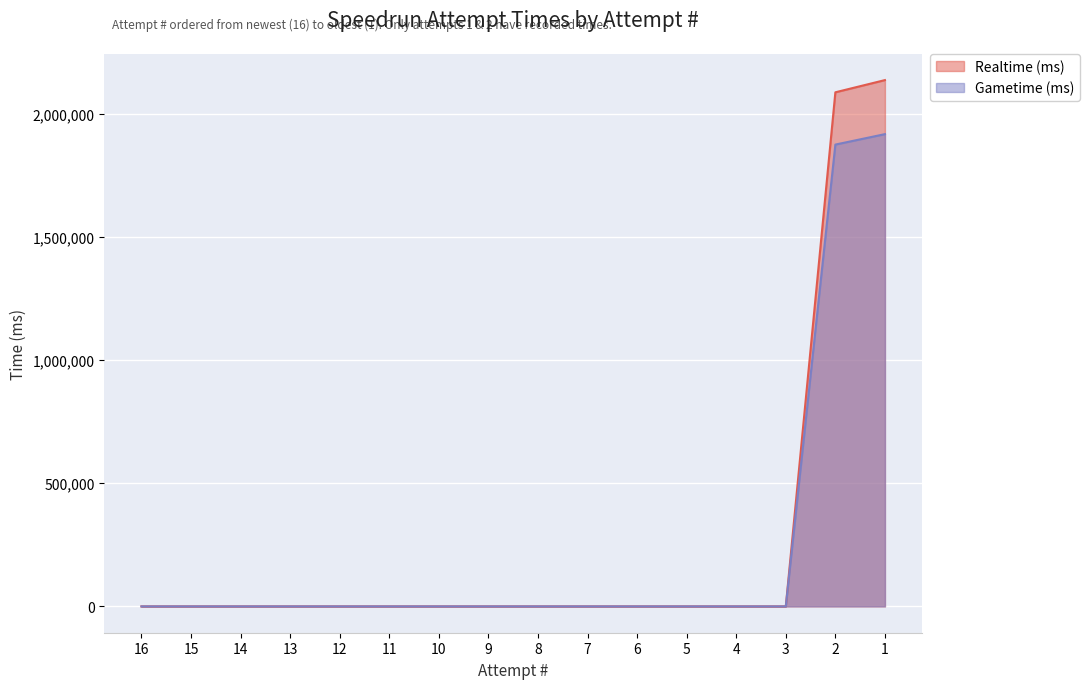

At which category is the sum across all series the highest?

1